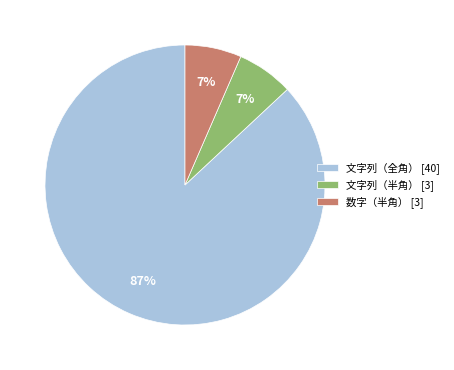

How many segments does this pie chart have?

3